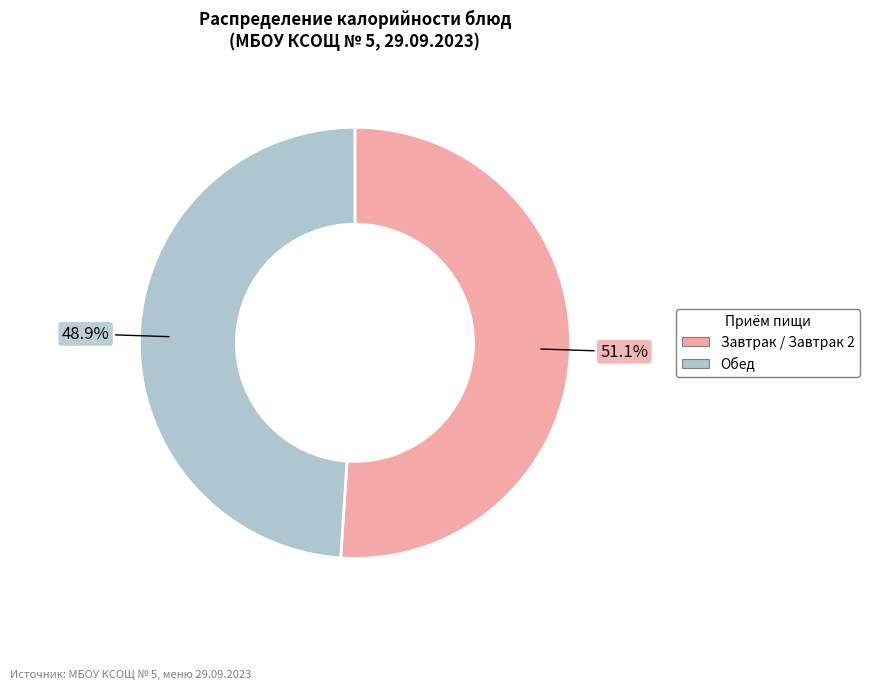

Does any single category account for the majority?

Yes